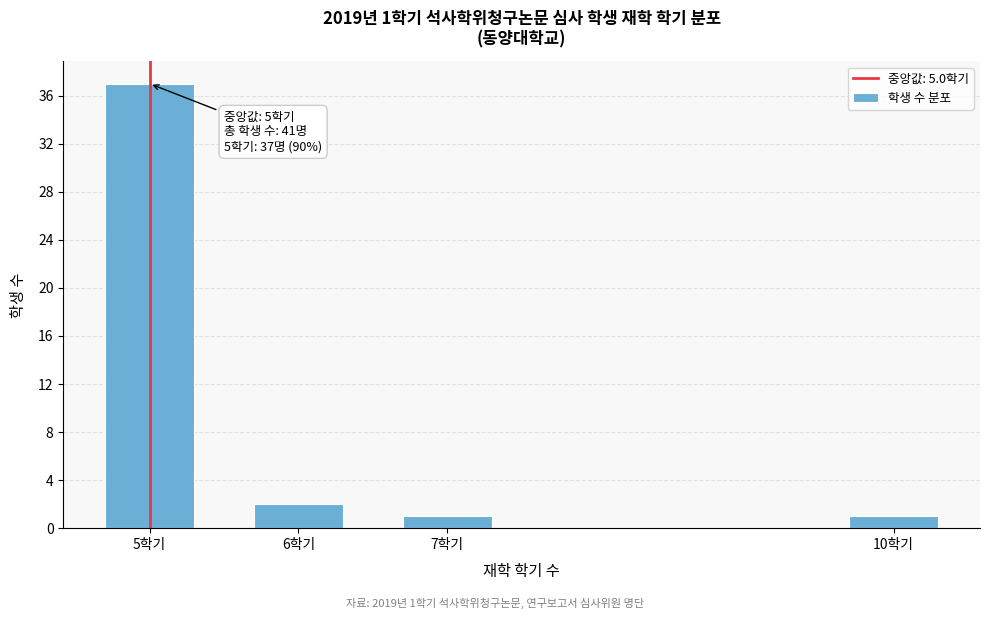

Reading right to left, extract all data points from this chart.

10학기=1	7학기=1	6학기=2	5학기=37